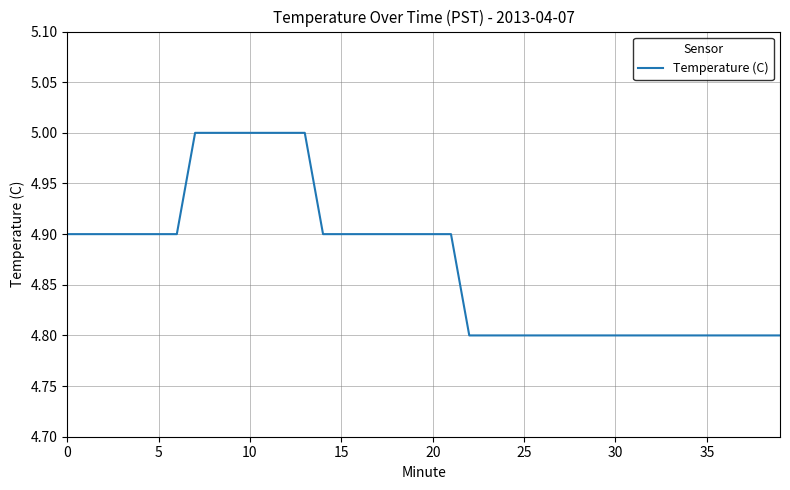

What is the greatest value displayed?

5.0